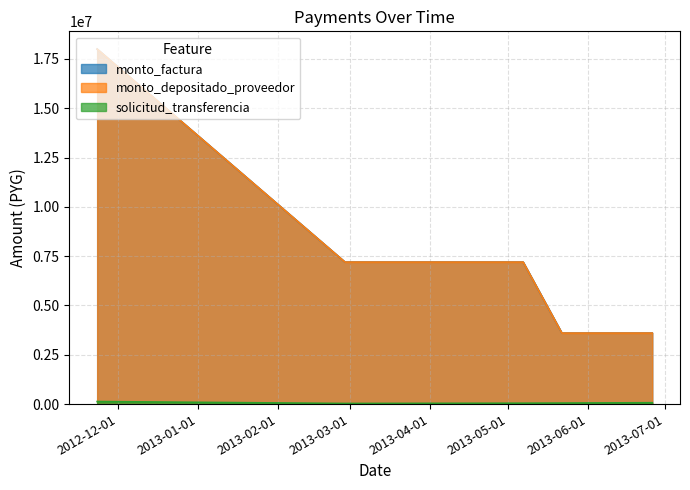

True or false: monto_factura and monto_depositado_proveedor intersect in this chart.

False